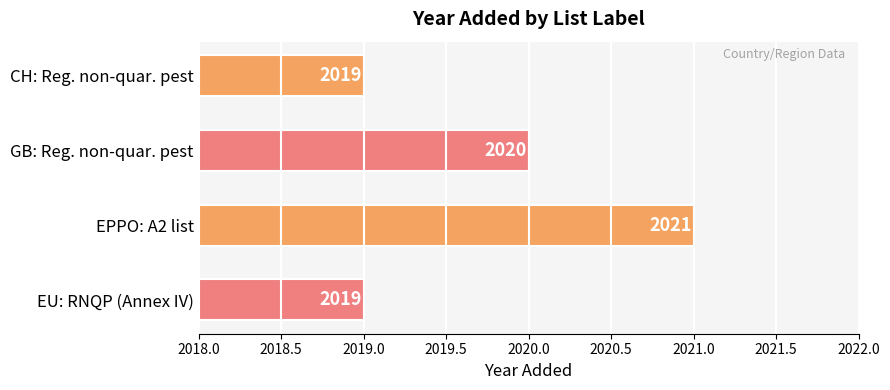

What is the sum of all values?

8079